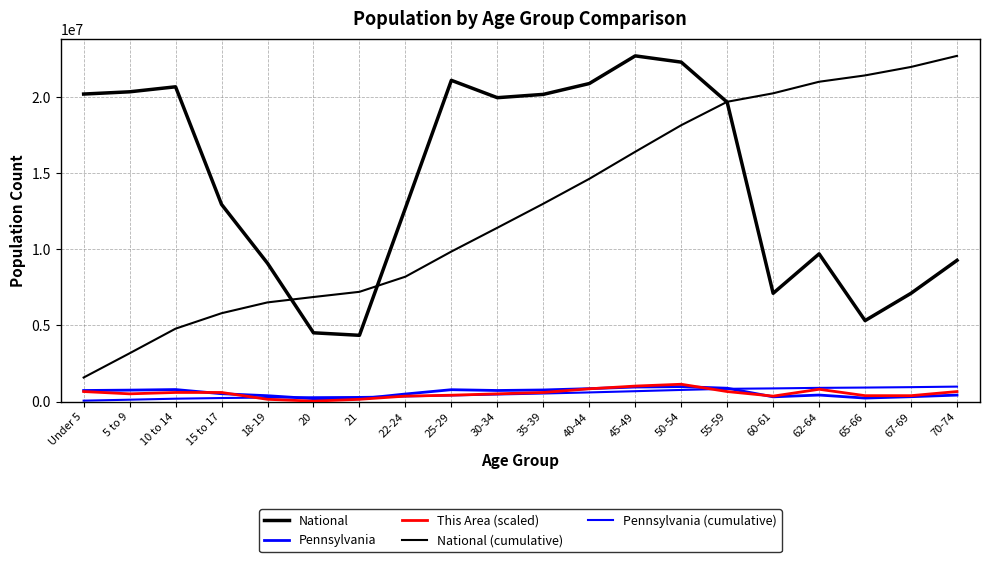

At which label does This Area (scaled) first exceed 600000?

Under 5